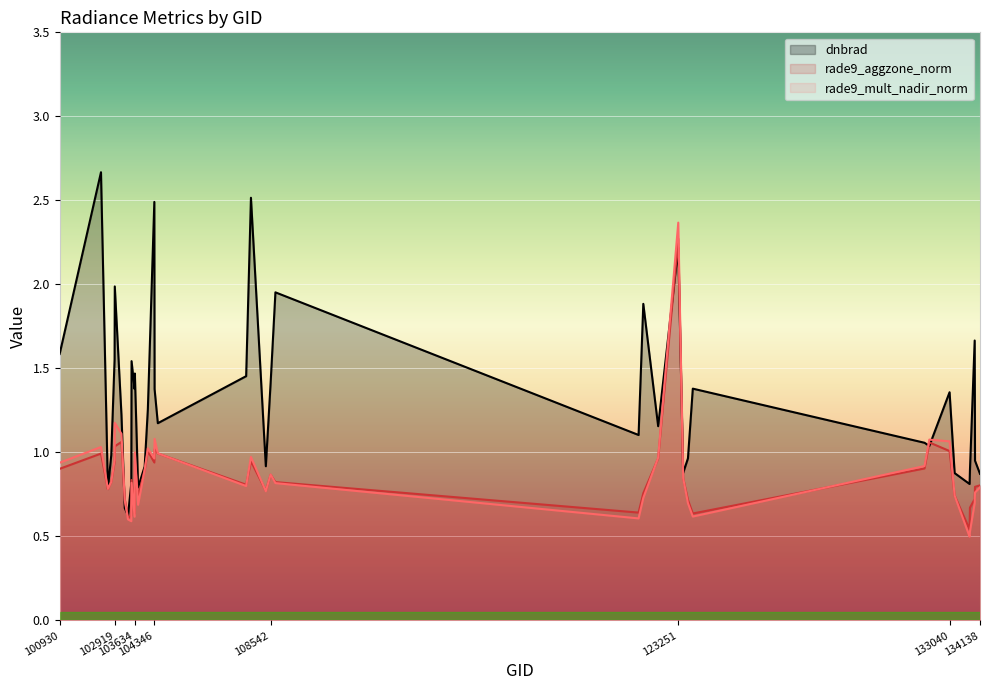

What is the sum of the dnbrad values at 103160 and 133958?

2.2